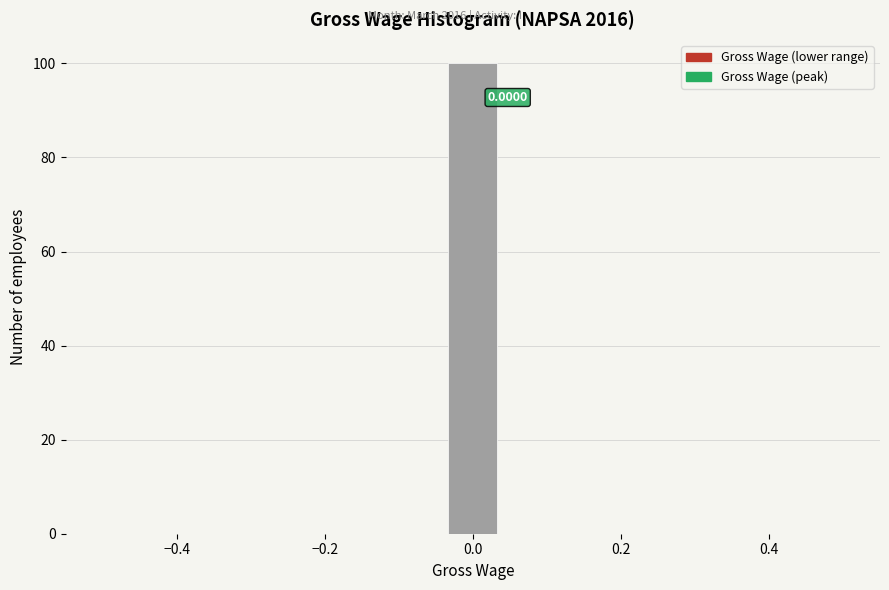

Around what value on the x-axis is the tallest bar? Give the approximate position of its centre, as read against the axis.

0.00